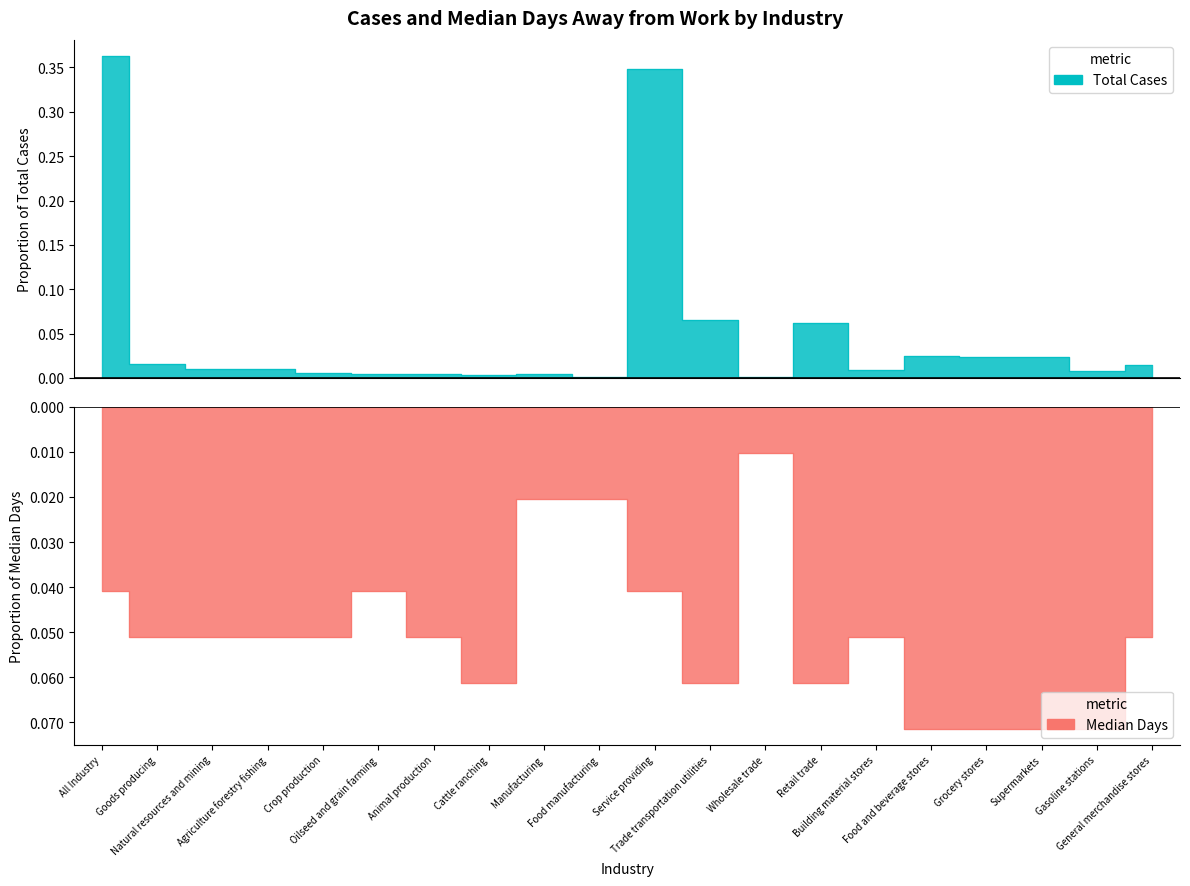

Is it true that median_days equals -0.0 at Retail trade?

False